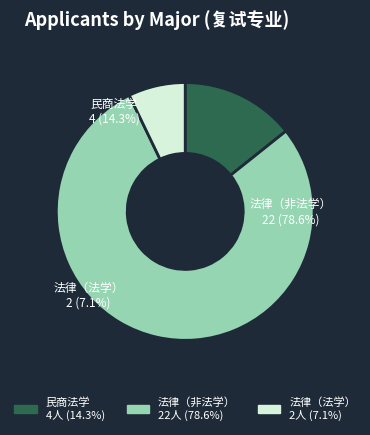

Which slice represents more than half of the pie?

法律（非法学）